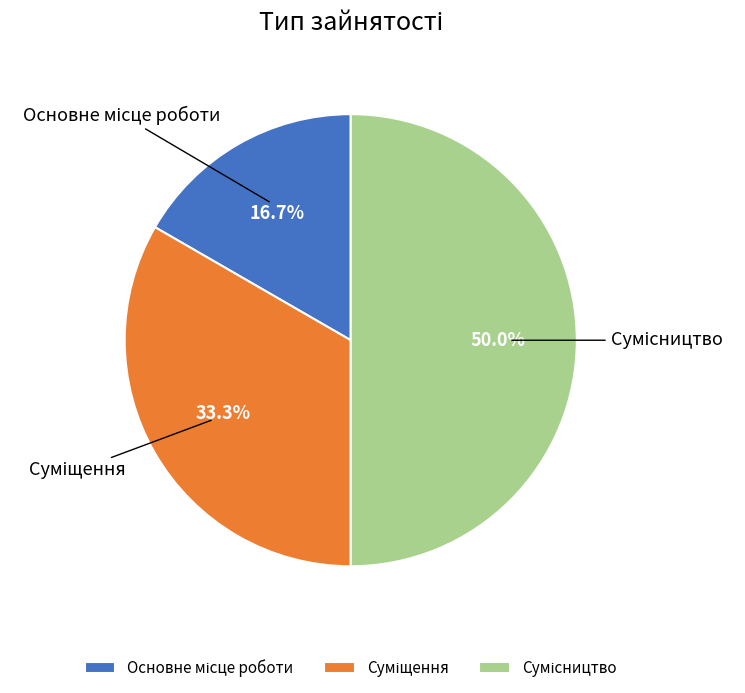

Count the number of slices in the pie.

3